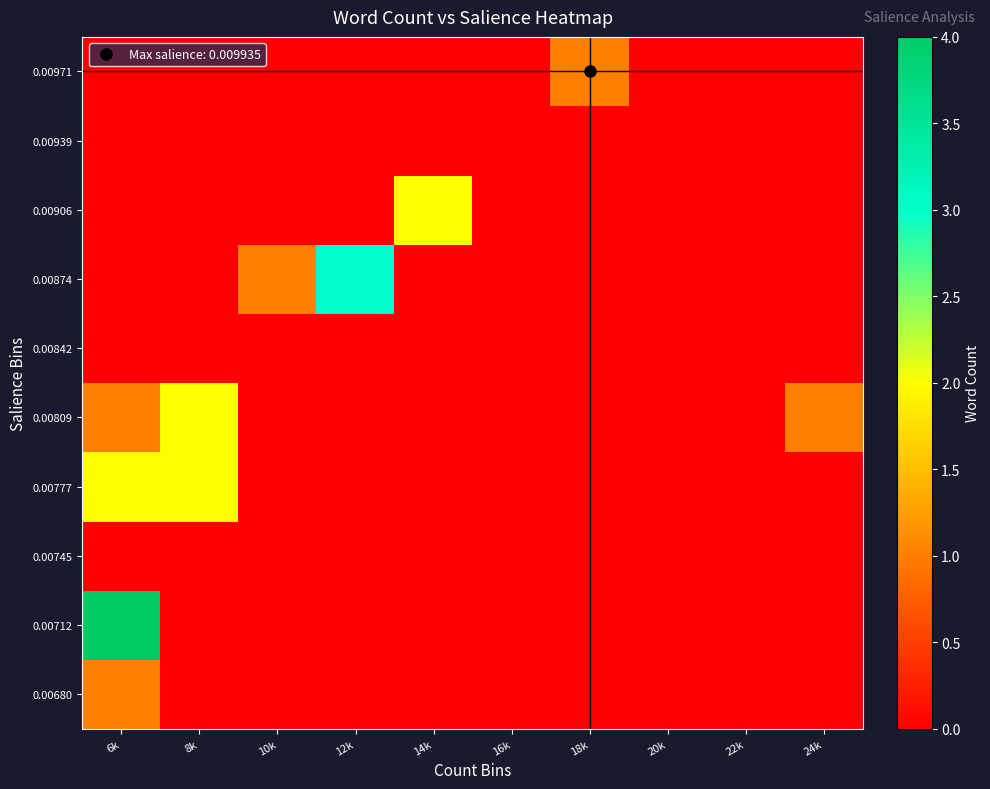

At which category is the sum across all series the highest?

6k